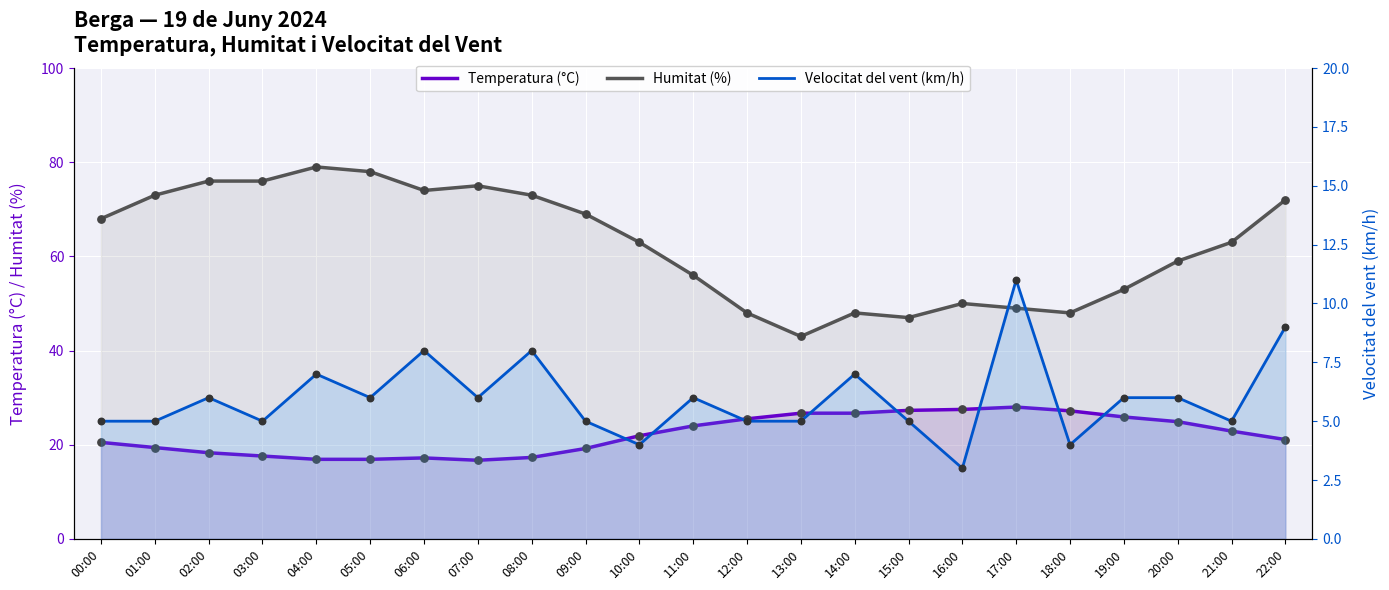

At how many categories does at least one series exceed 69?

9